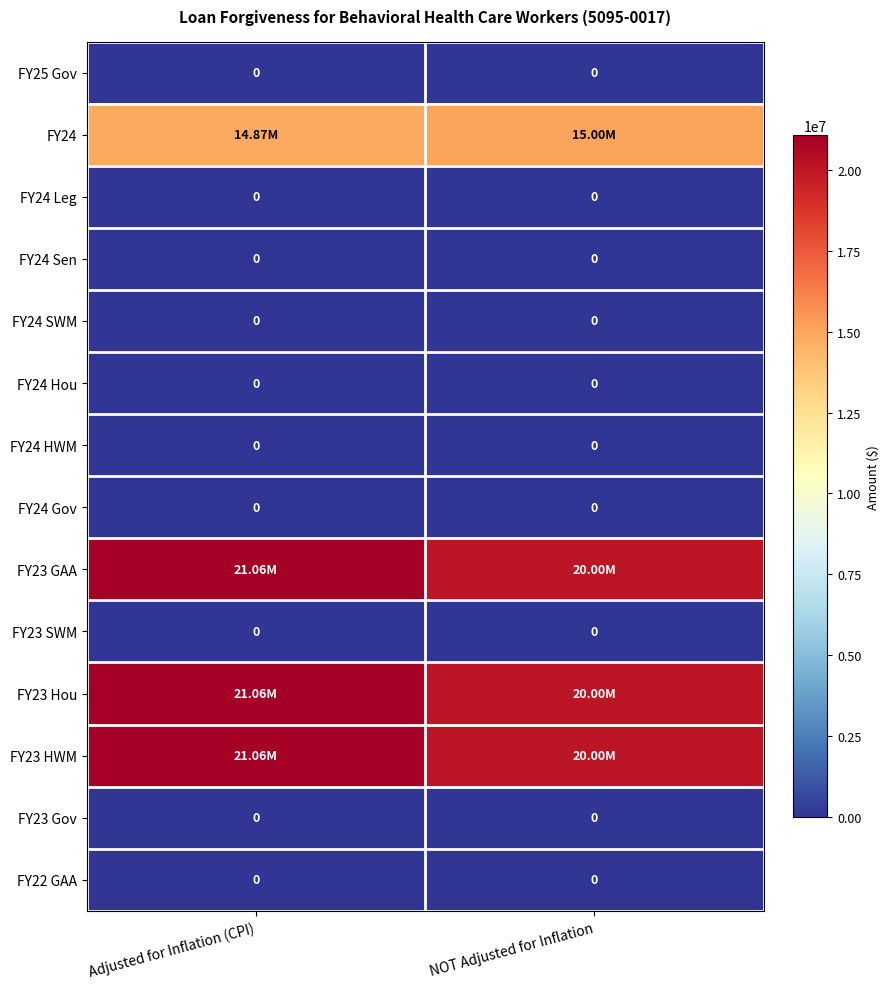

How many values in the FY23 Hou series are below 21063794?

1